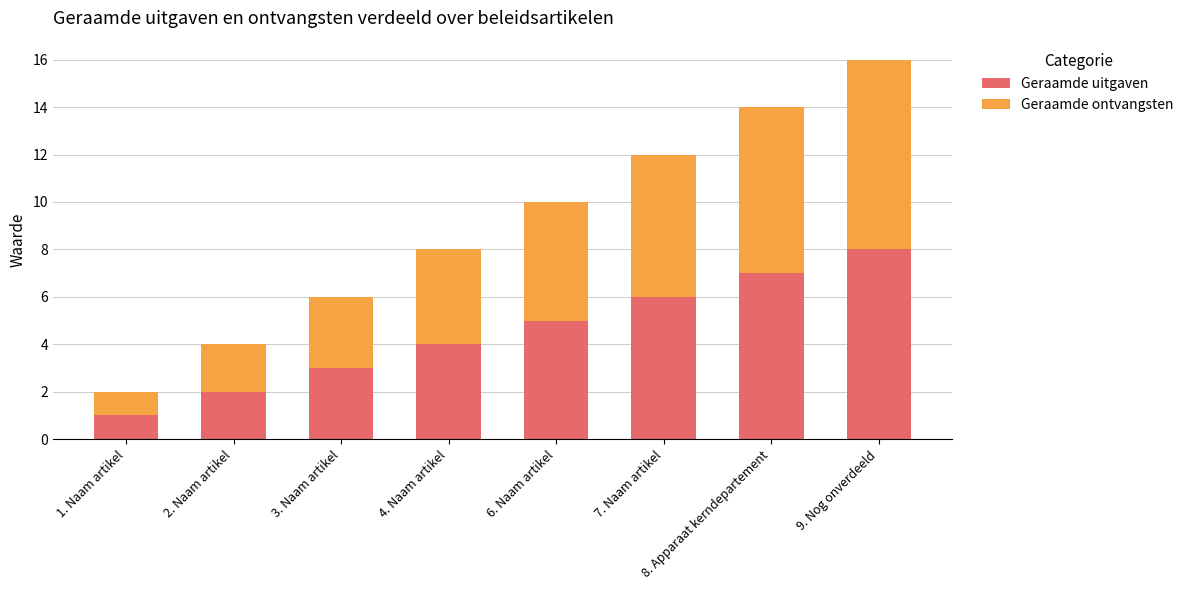

What is the highest value of the Geraamde uitgaven series?

8